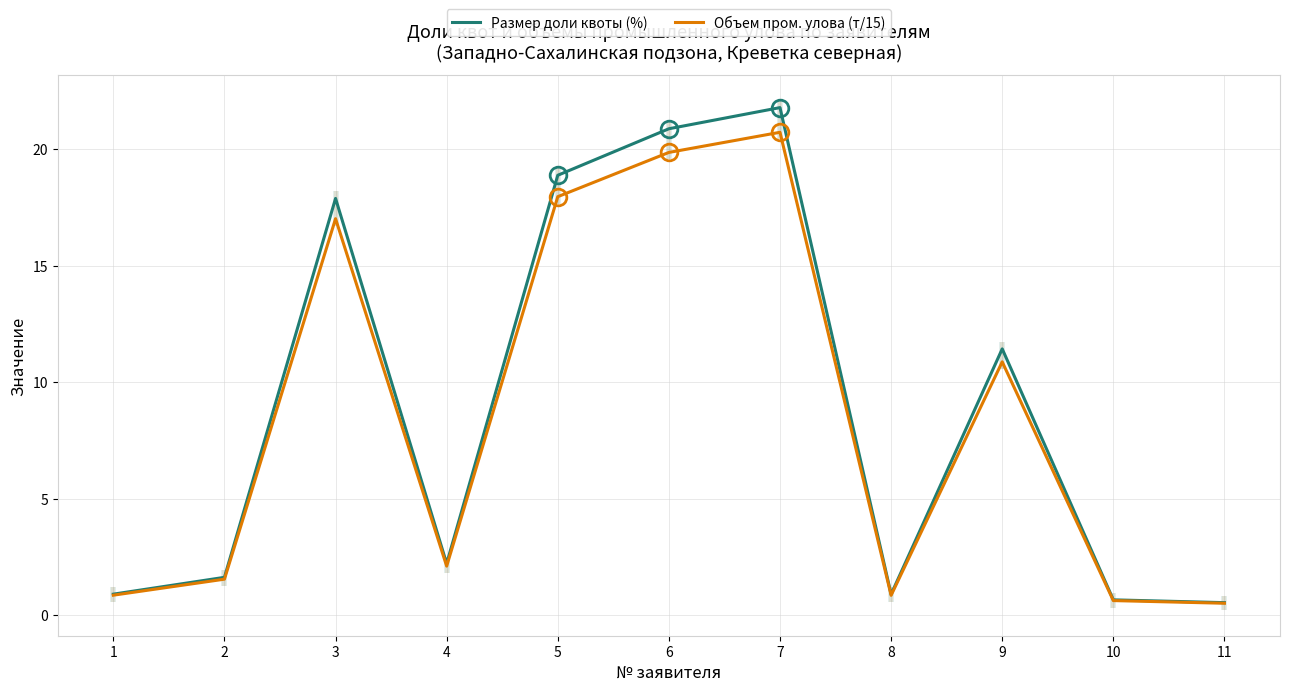

True or false: Размер доли квоты (%) and Объем пром. улова (т/15) intersect in this chart.

False